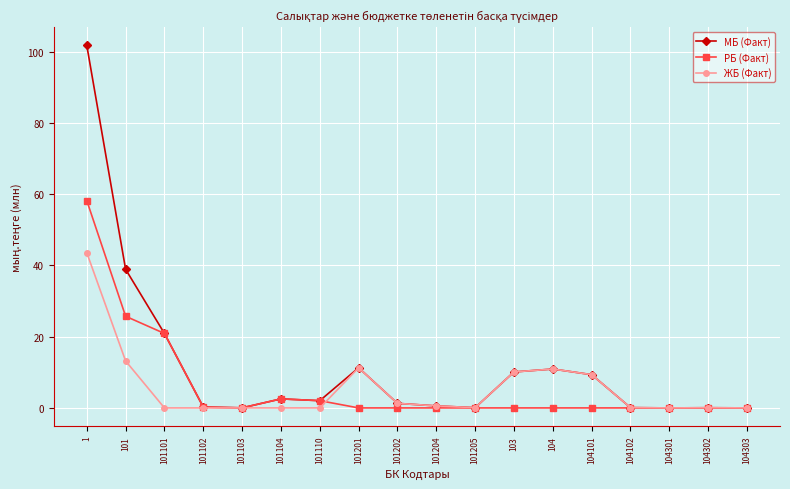

What is the label of the 7th point from the right?

103